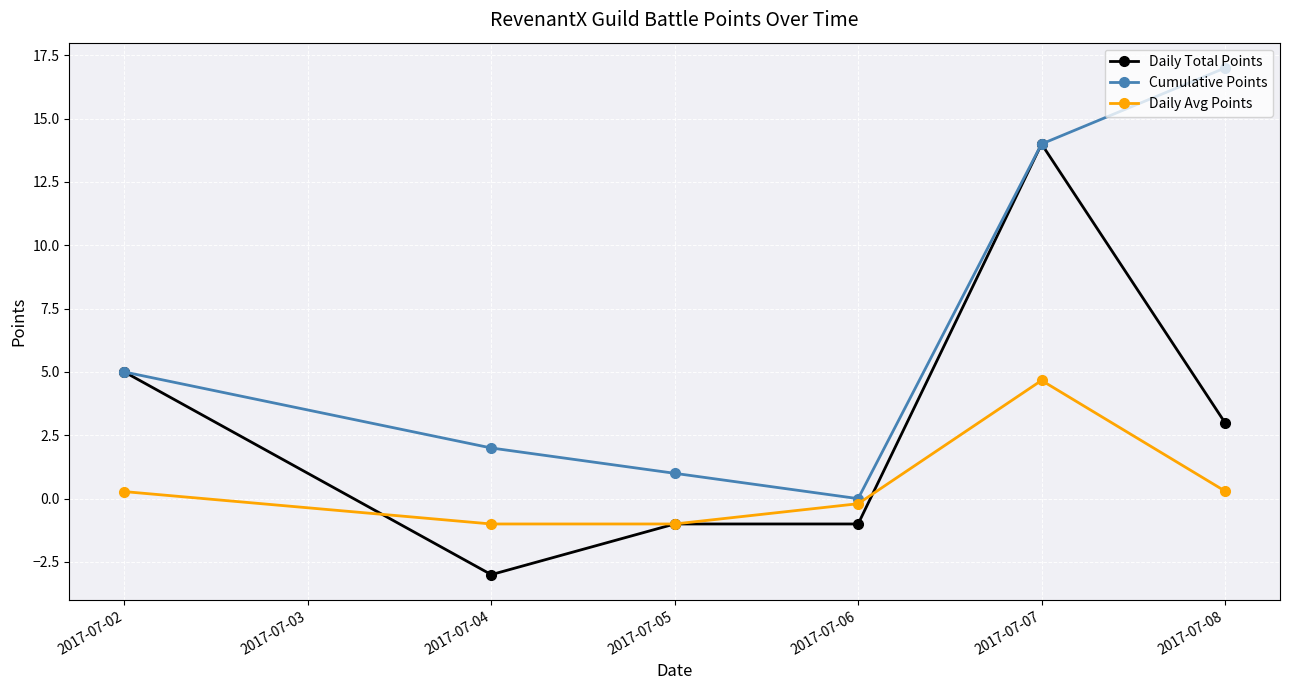

What is the difference between the highest and lowest values at 2017-07-07?

9.3